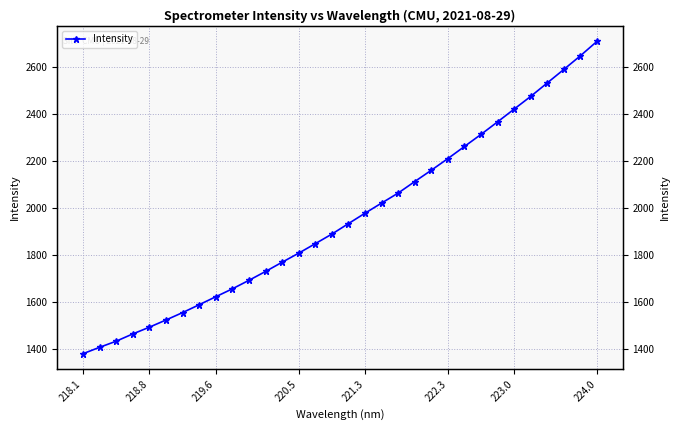

At which category does the chart reach its minimum across all series?

218.1